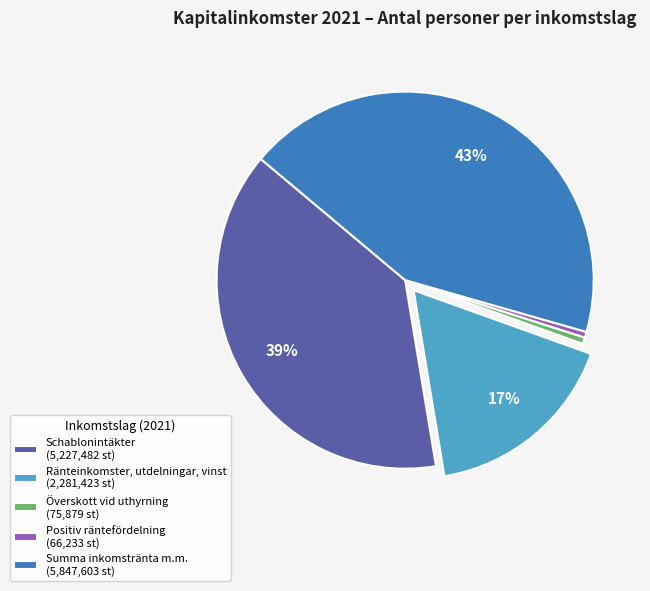

True or false: Summa inkomstränta m.m. accounts for 43% of the total.

True